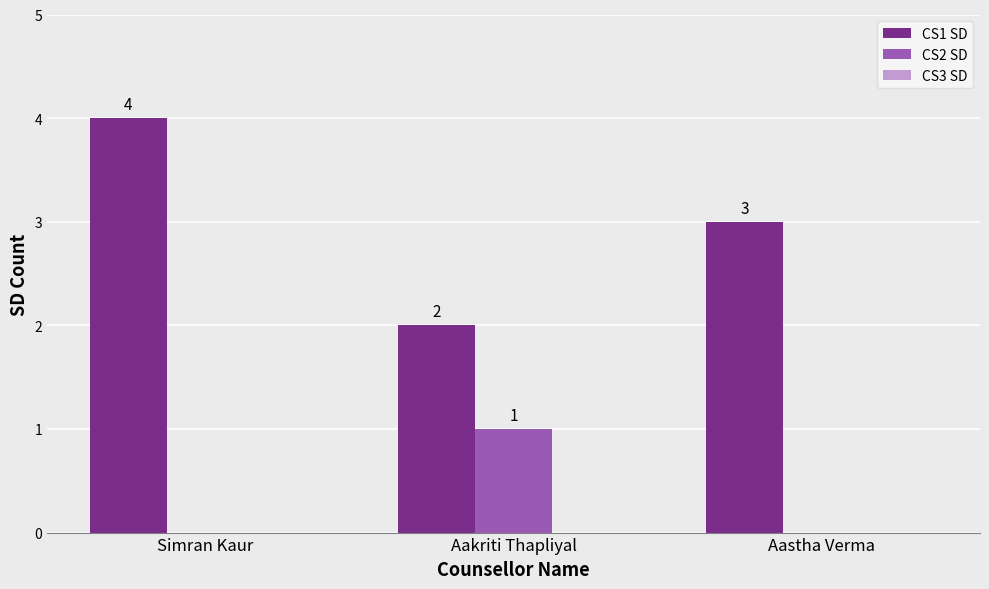

What is the total value across all series at Simran Kaur?

4